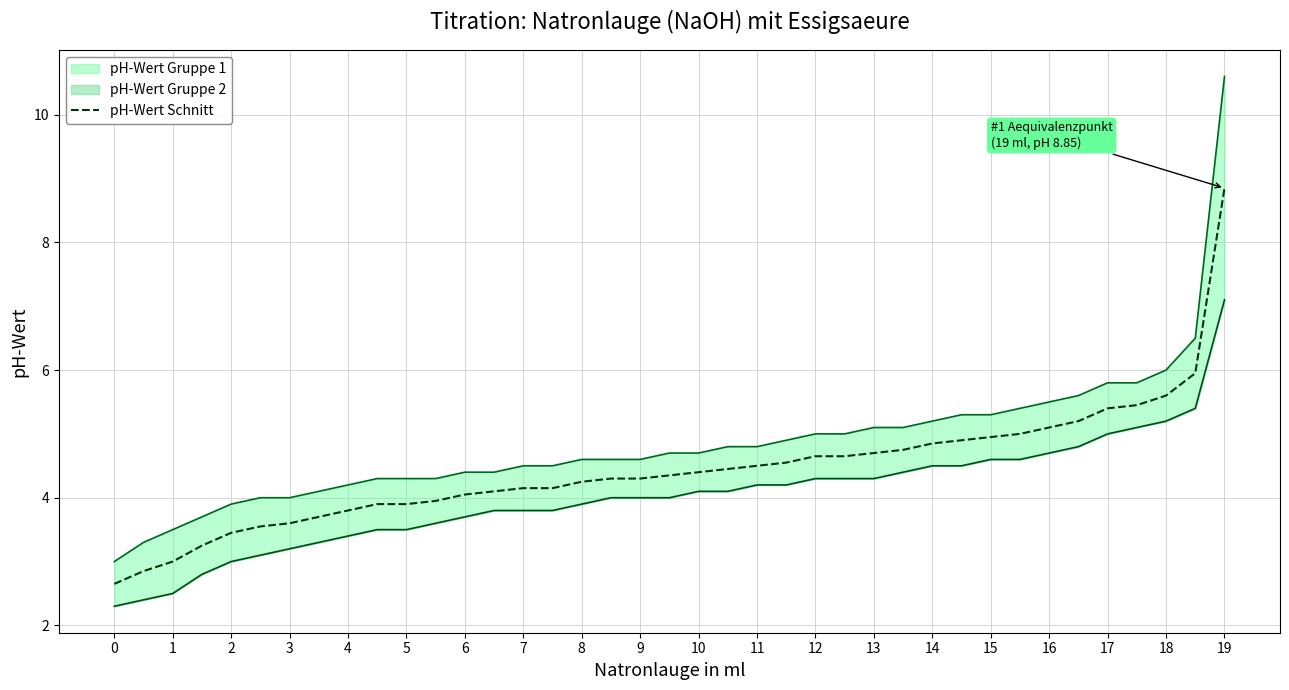

What is the average value?

4.4